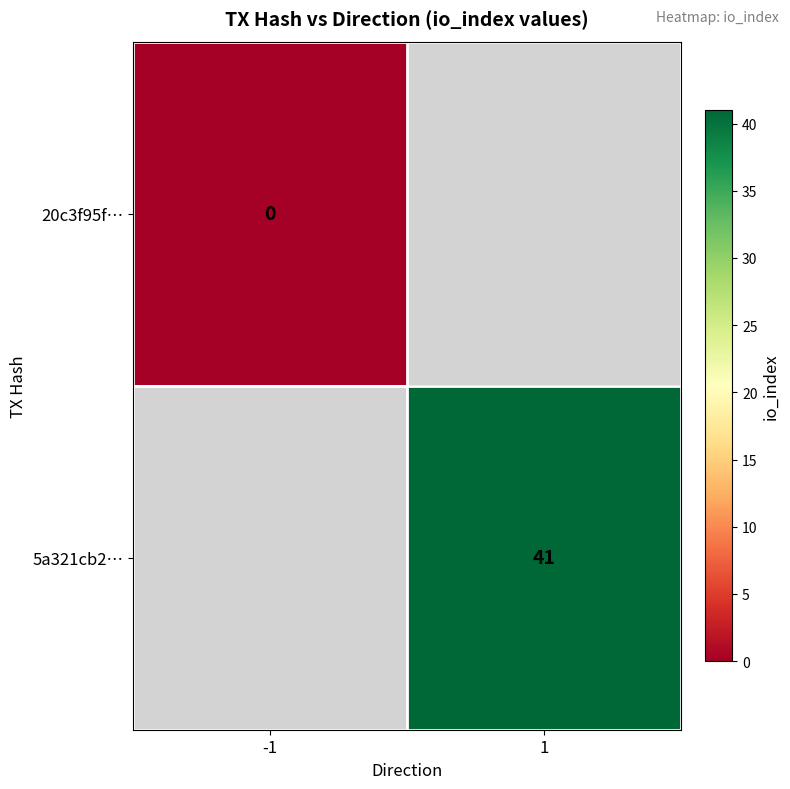

Is the value of 20c3f95f… at -1 greater than the value of 5a321cb2… at 1?

No